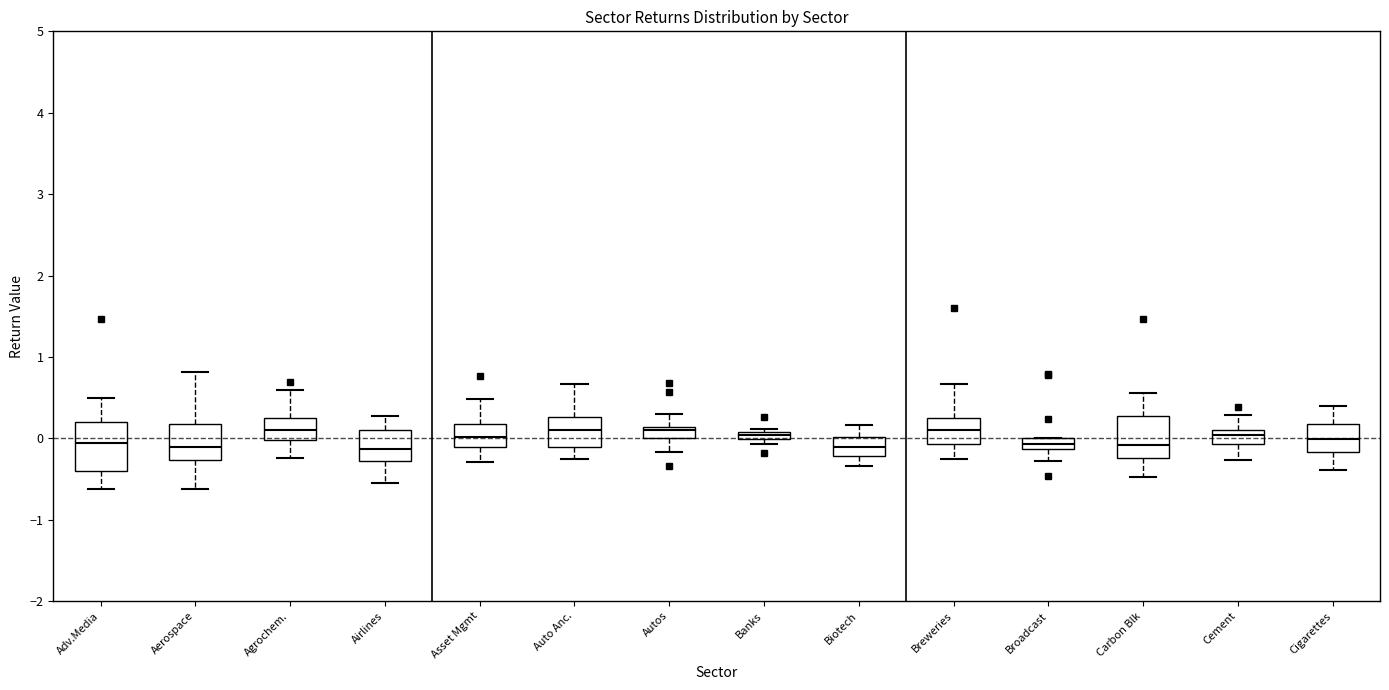

Where is the upper edge of the box for Cement on the y-axis? The values are not printed on the chart, so give them approximately, as read against the axis.

0.1